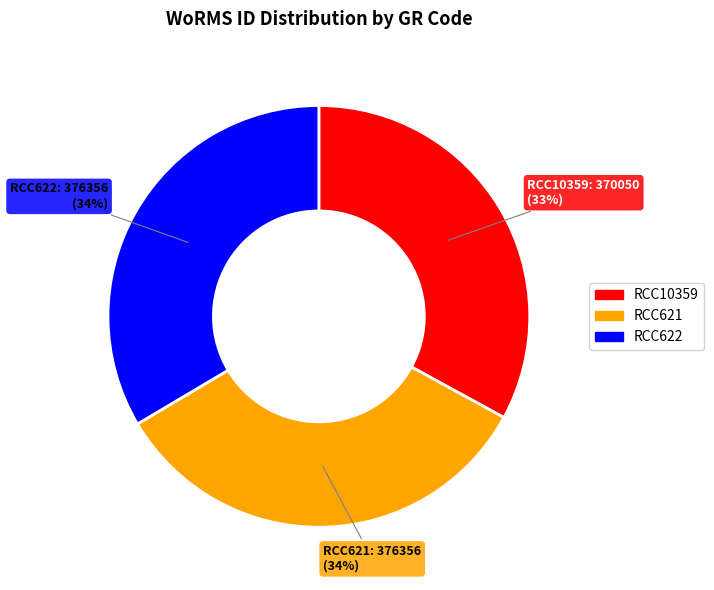

To the nearest percent, what percentage of the pie is RCC622?

34%